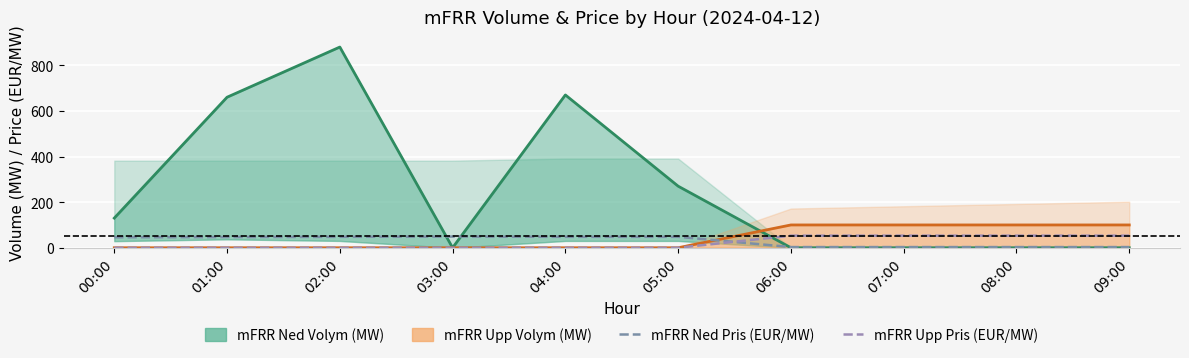

Is the value of mFRR Upp Pris (EUR/MW) at 00:00 greater than the value of mFRR Ned Pris (EUR/MW) at 04:00?

No